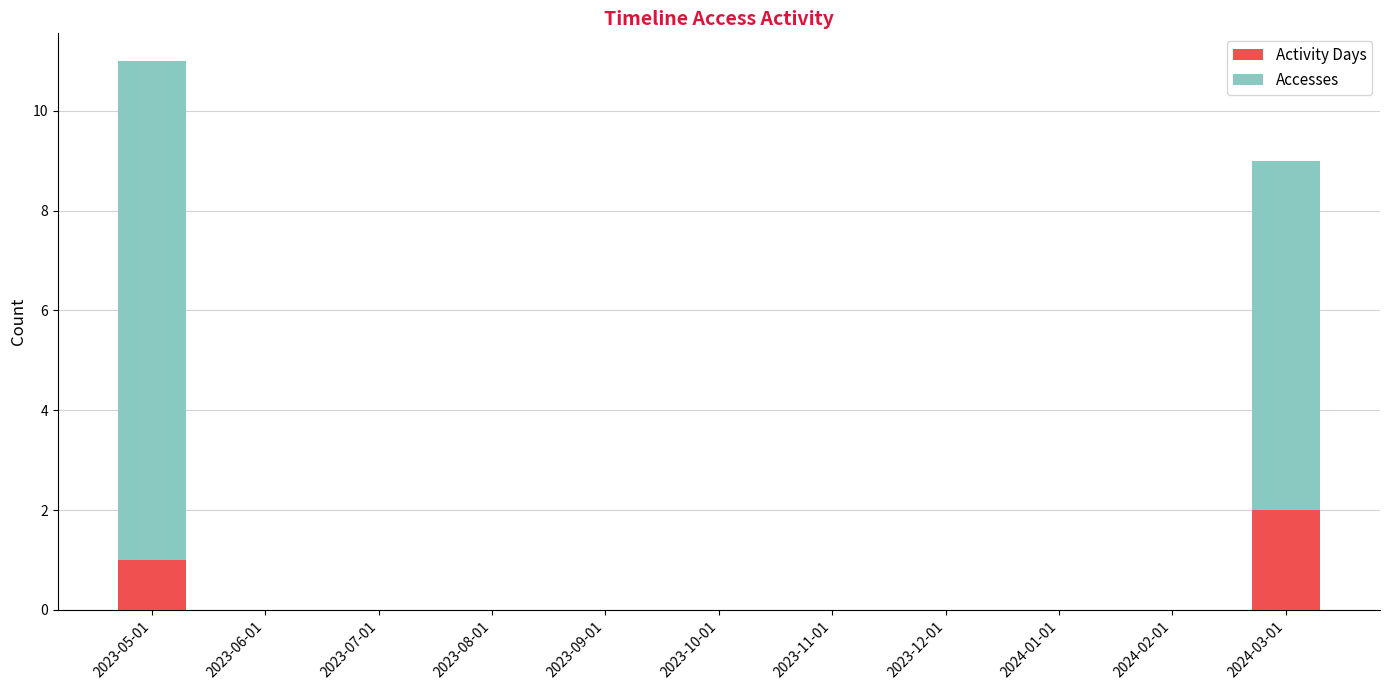

What is the sum of all Activity Days values?

3